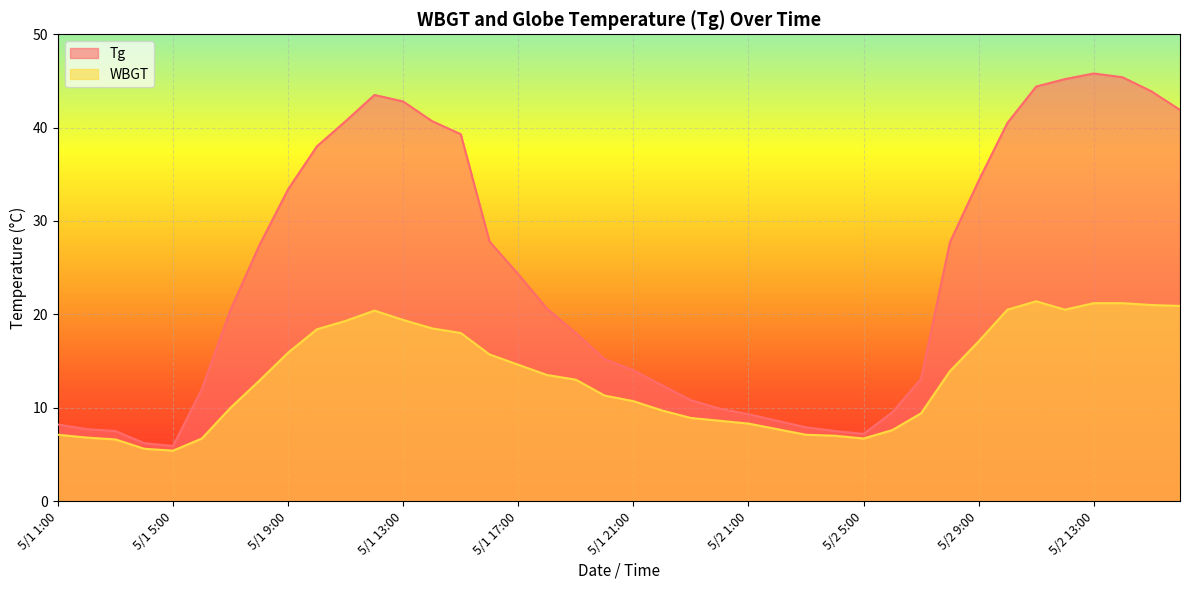

True or false: WBGT and Tg cross at least once.

False